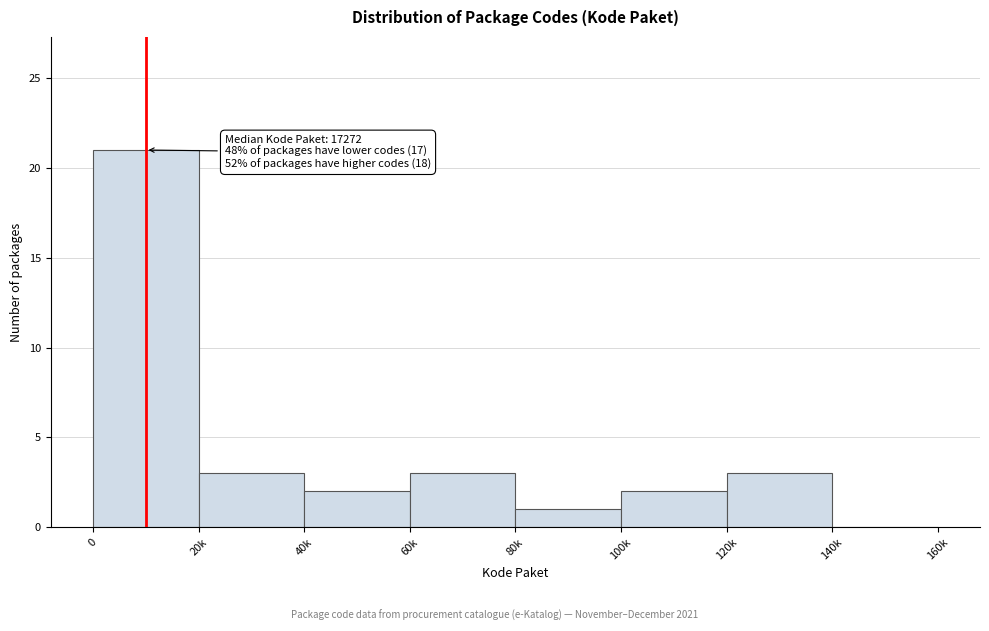

Reading left to right, list all the values displayed in this chart.

0=21	20k=3	40k=2	60k=3	80k=1	100k=2	120k=3	140k=0